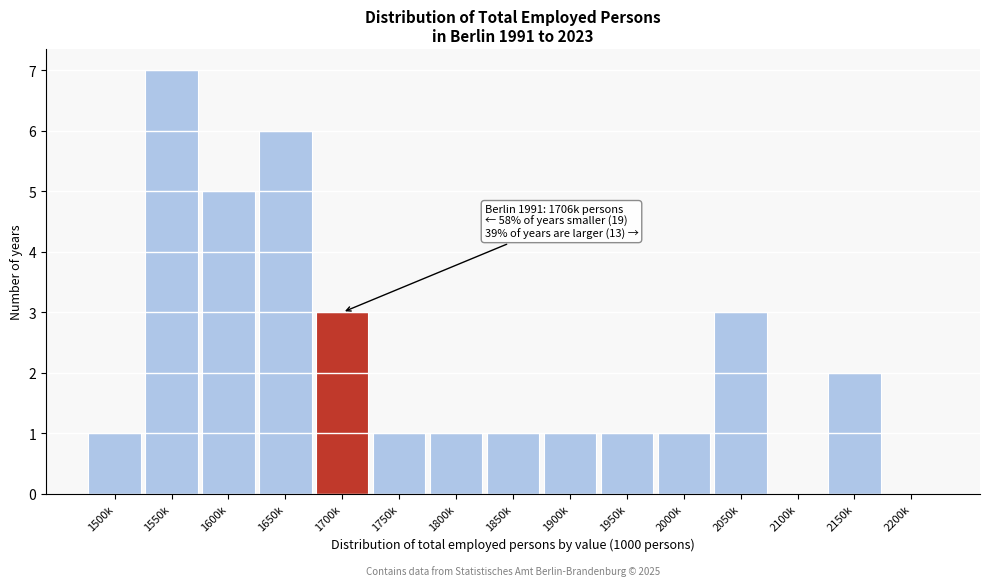

Reading right to left, list all the values displayed in this chart.

2200k=0	2150k=2	2100k=0	2050k=3	2000k=1	1950k=1	1900k=1	1850k=1	1800k=1	1750k=1	1700k=3	1650k=6	1600k=5	1550k=7	1500k=1